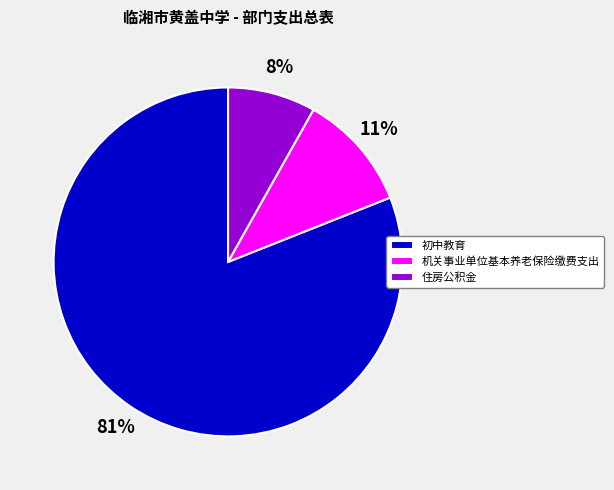

What percentage is the 初中教育 slice, to the nearest percent?

81%